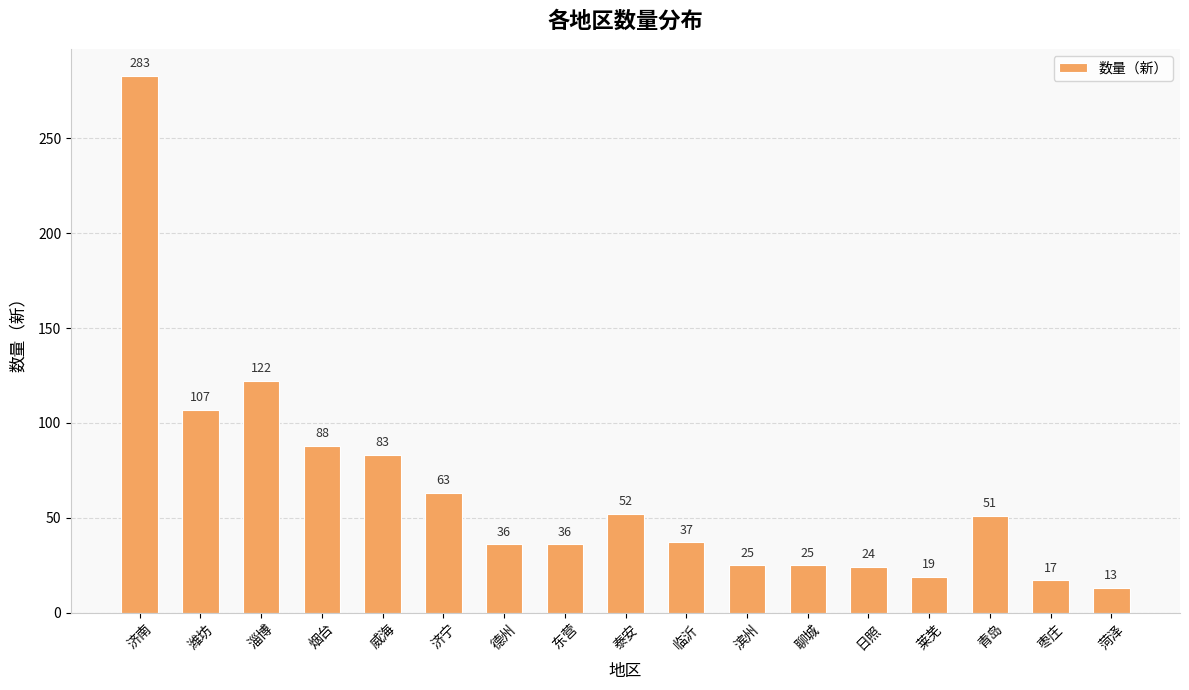

What is the ratio of the value at 青岛 to the value at 泰安?

1.0